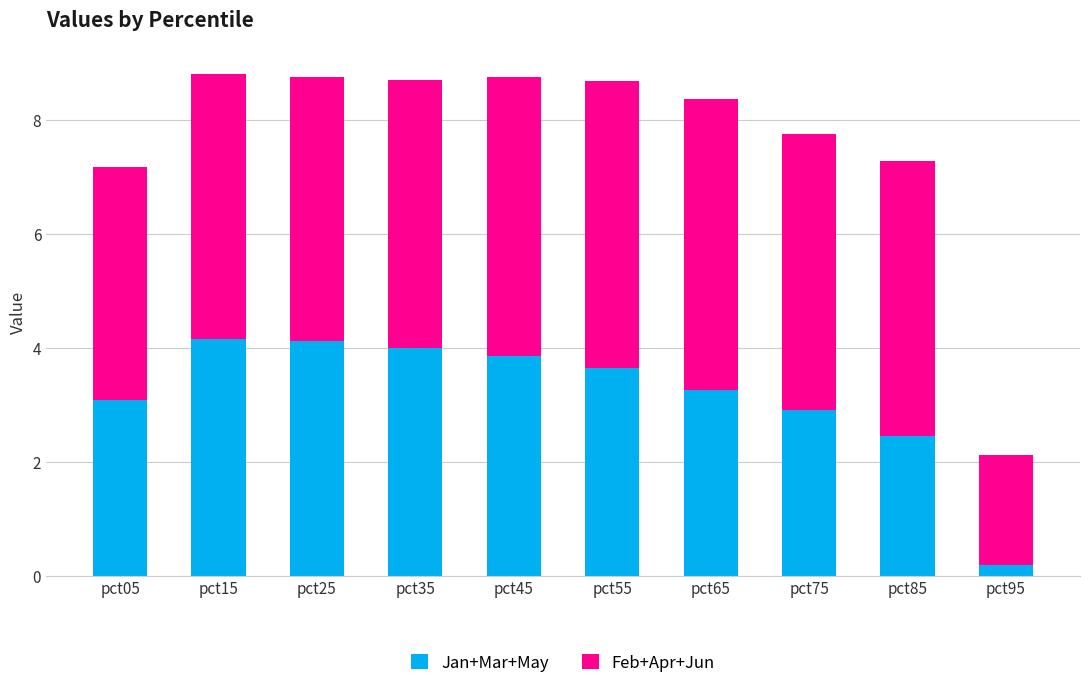

Which category has the lowest value in the Jan+Mar+May series?

pct95